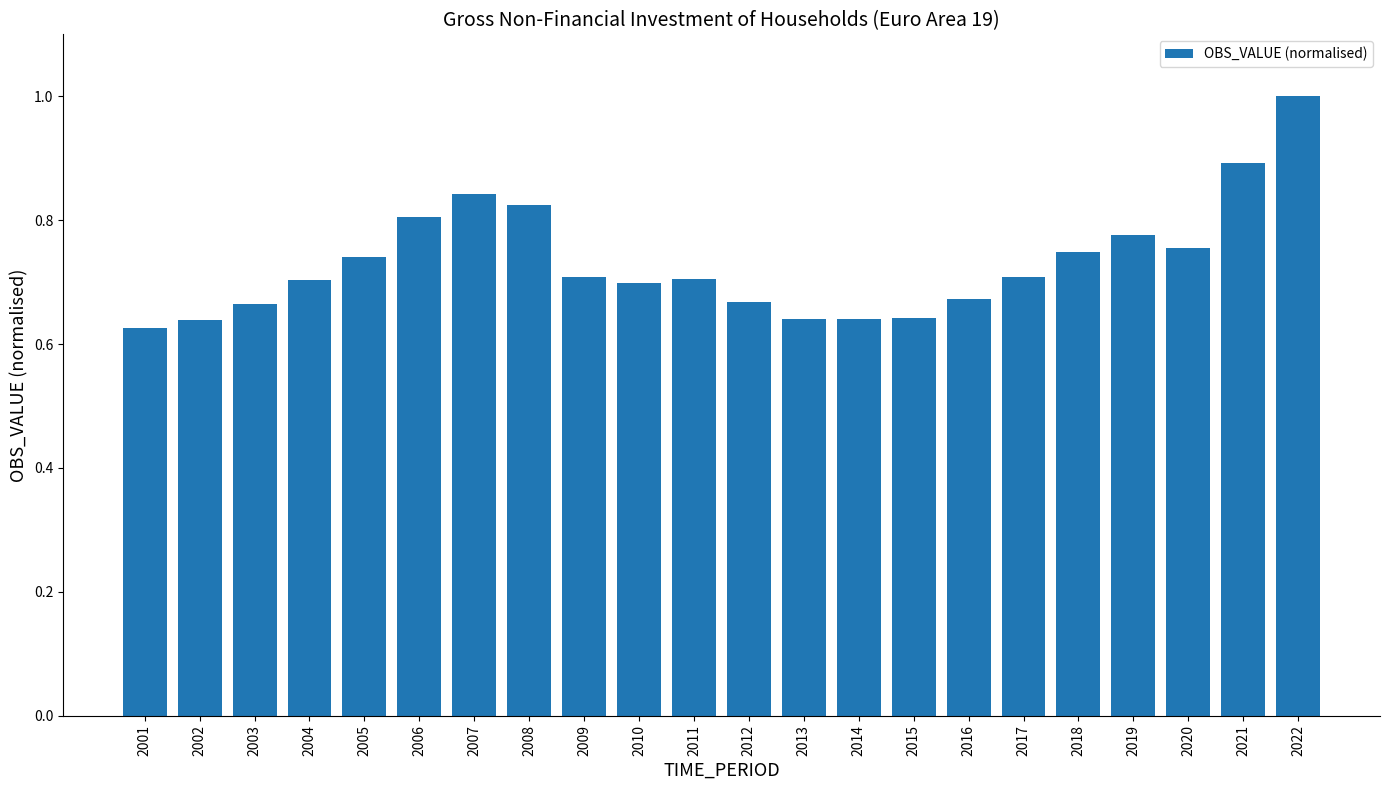

What is the difference between the values at 2013 and 2022?

0.4